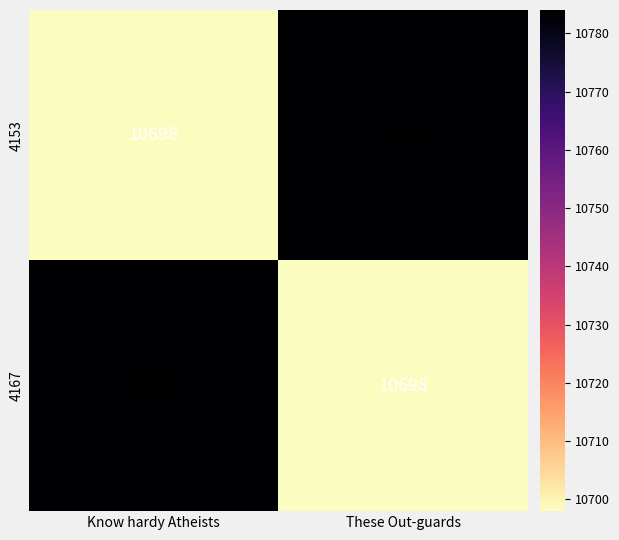

What is the lowest value of the 4167 series?

10698